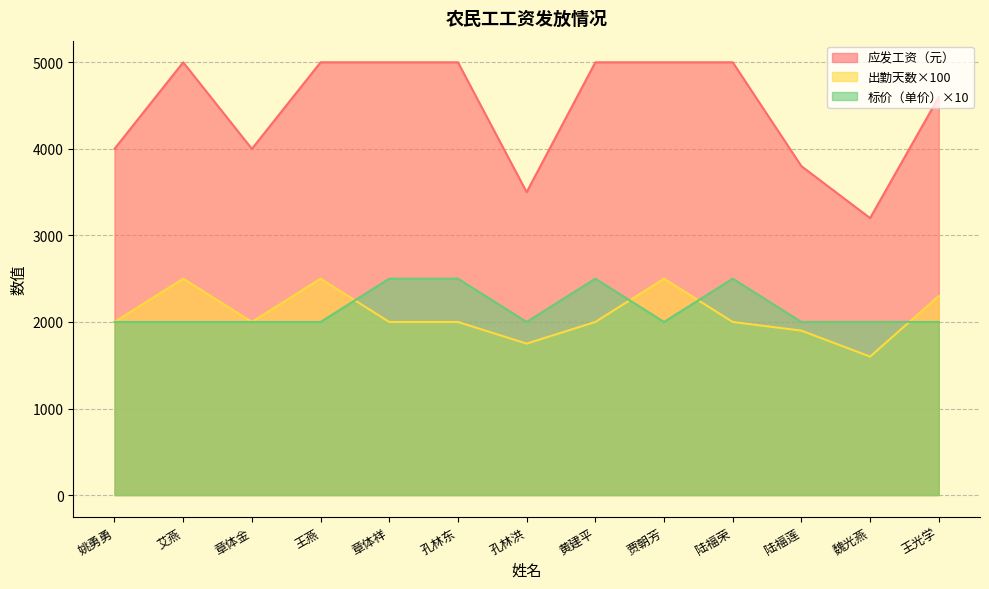

Which series has the largest range (max minus min)?

应发工资（元）